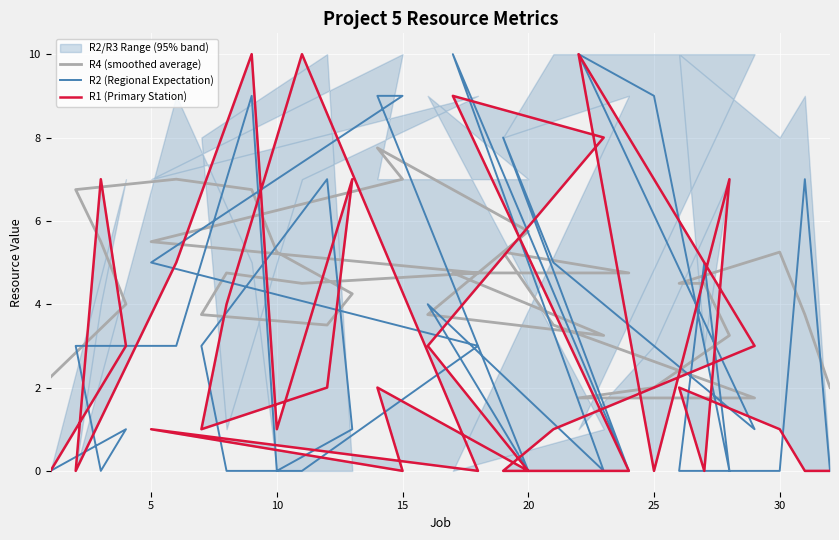

Reading left to right, list all the values displayed in this chart.

R4 (smoothed average): 2.2	4.0	5.5	6.8	7.0	6.8	5.2	4.2	3.5	3.8	4.8	4.5	4.8	5.5	7.0	7.8	5.8	3.8	3.2	4.8	4.8	5.2	3.5	1.8	1.8	2.0	3.2	4.5	4.5	5.2	3.8	2.0
R2 (Regional Expectation): 0.0	1.0	0.0	3.0	3.0	9.0	0.0	1.0	7.0	3.0	0.0	0.0	3.0	5.0	9.0	9.0	0.0	4.0	0.0	10.0	0.0	8.0	5.0	1.0	10.0	9.0	0.0	5.0	0.0	0.0	7.0	0.0
R1 (Primary Station): 0.0	3.0	7.0	0.0	5.0	10.0	1.0	7.0	2.0	1.0	4.0	10.0	0.0	1.0	0.0	2.0	0.0	3.0	8.0	9.0	0.0	0.0	1.0	3.0	10.0	0.0	7.0	0.0	2.0	1.0	0.0	0.0